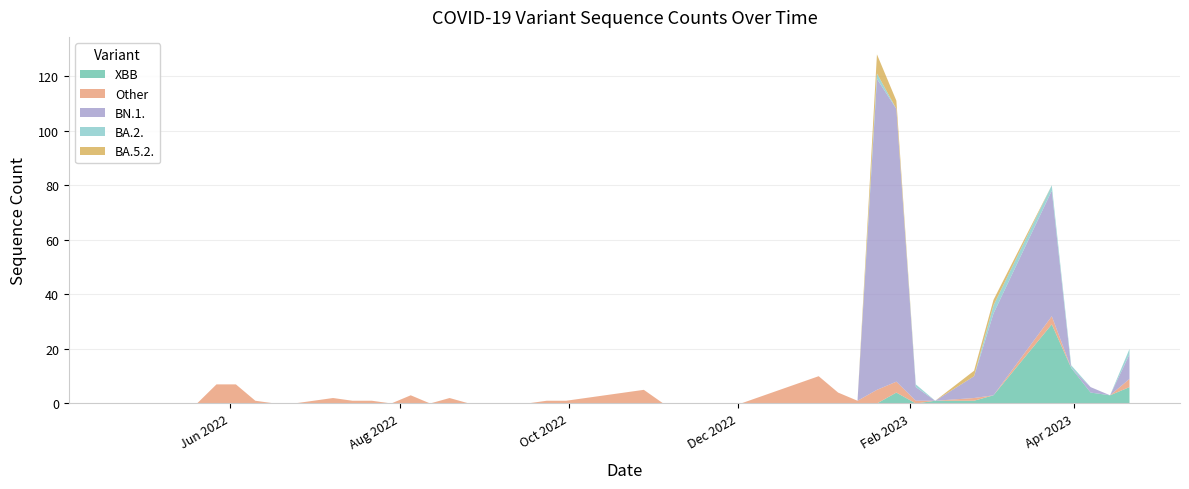

Reading right to left, list all the values displayed in this chart.

XBB: 6	3	4	13	29	3	1	1	0	4	0	0	0	0	0	0	0	0	0	0	0	0	0	0	0	0	0	0	0	0	0	0	0	0	0	0	0	0	0	0
Other: 3	0	0	0	3	0	1	0	1	4	5	1	4	10	0	0	0	5	1	1	0	0	2	0	3	0	1	1	2	1	0	0	1	7	7	0	0	0	0	0
BN.1.: 9	0	2	0	46	30	8	0	5	100	114	0	0	0	0	0	0	0	0	0	0	0	0	0	0	0	0	0	0	0	0	0	0	0	0	0	0	0	0	0
BA.2.: 2	0	0	1	2	3	0	0	1	0	2	0	0	0	0	0	0	0	0	0	0	0	0	0	0	0	0	0	0	0	0	0	0	0	0	0	0	0	0	0
BA.5.2.: 0	0	0	0	0	2	2	0	0	3	7	0	0	0	0	0	0	0	0	0	0	0	0	0	0	0	0	0	0	0	0	0	0	0	0	0	0	0	0	0